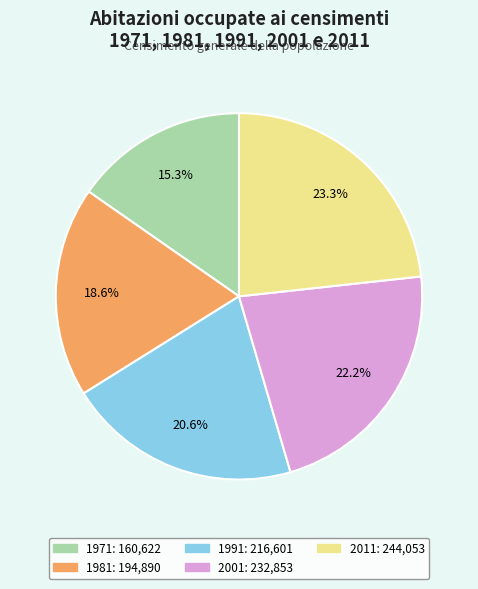

Does 2001 represent more than half of the total?

No